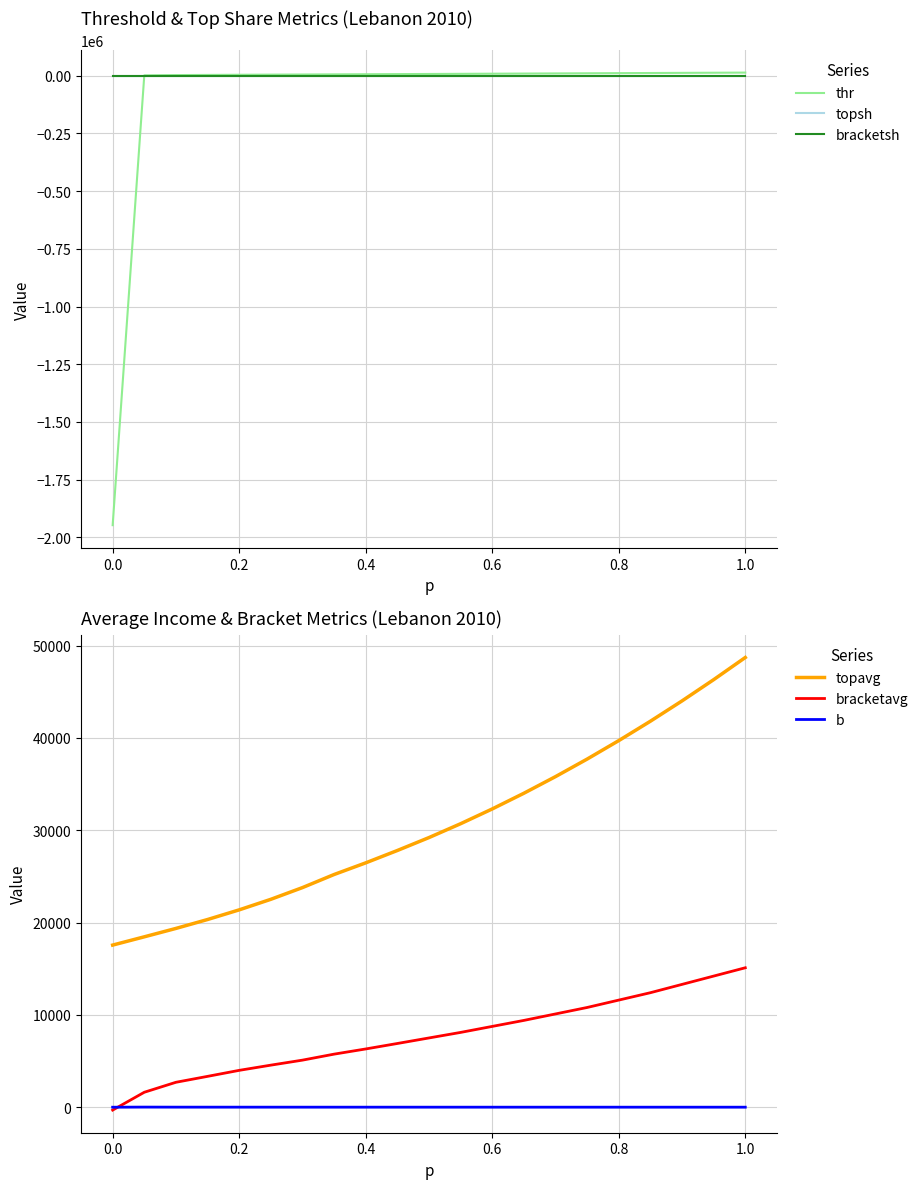

The value of bracketsh at 0.2 is 0.0. True or false?

True